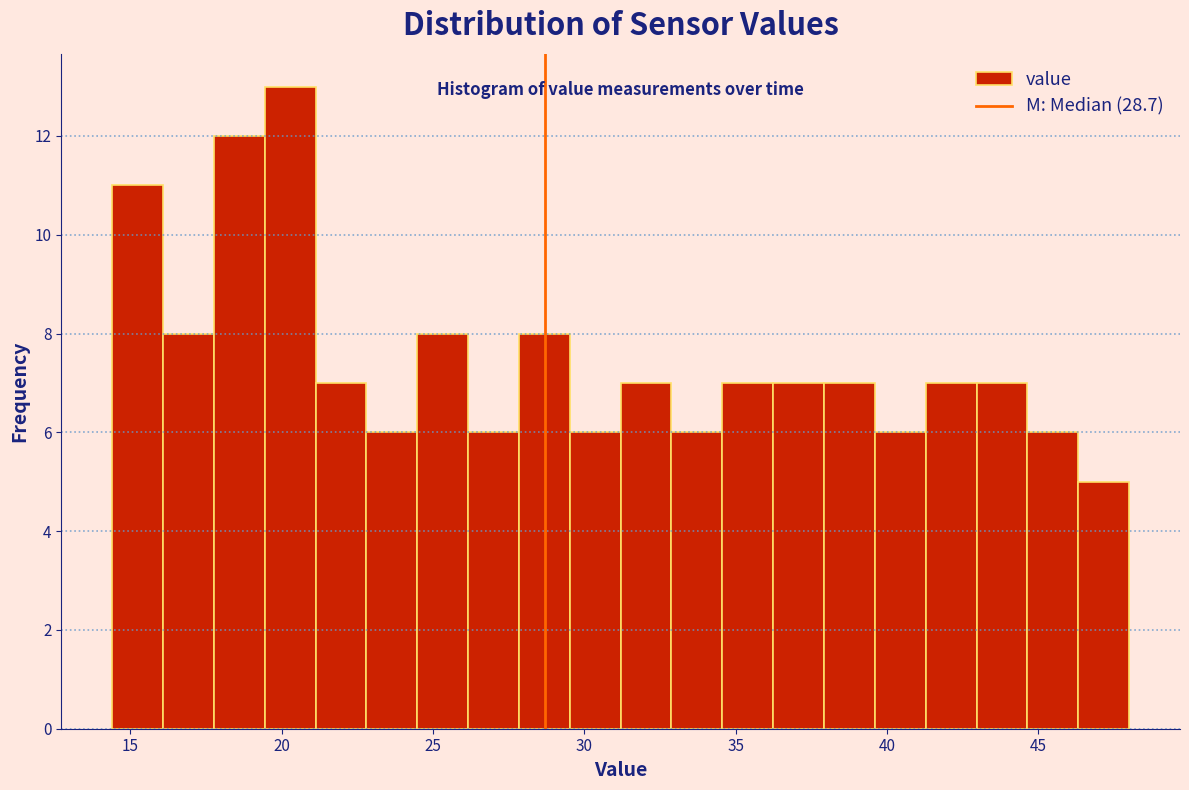

Read against the x-axis, roughly where is the centre of the tallest bar?

20.5